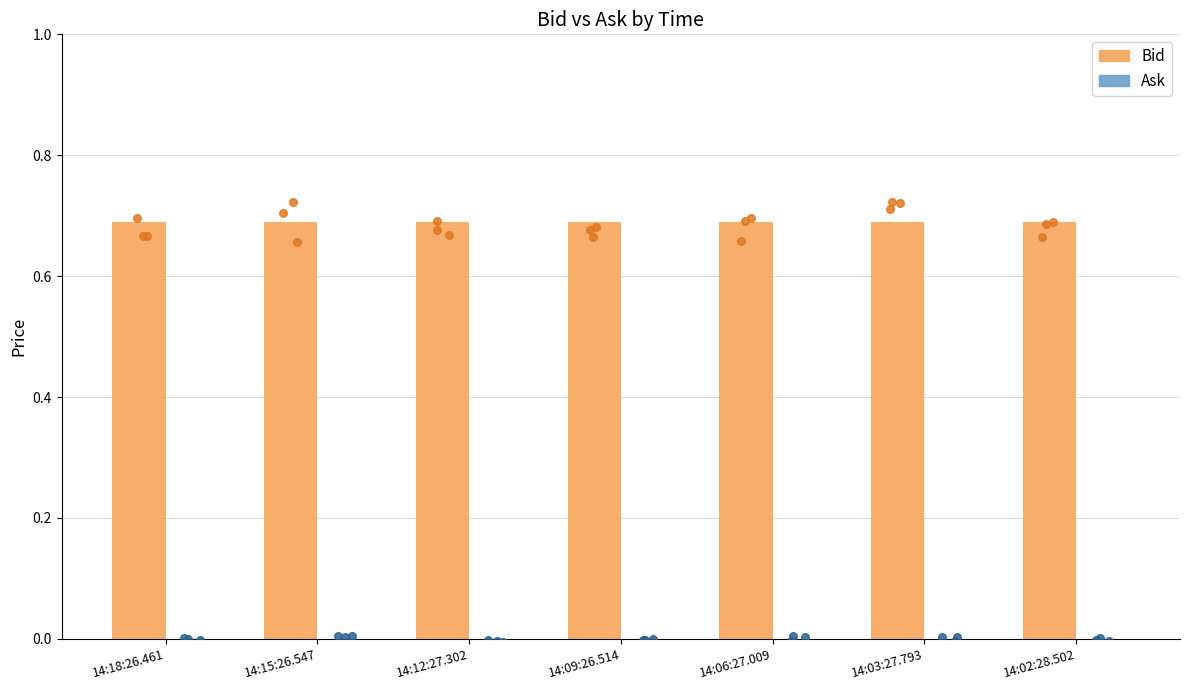

Which series contains the highest Y value?

Bid